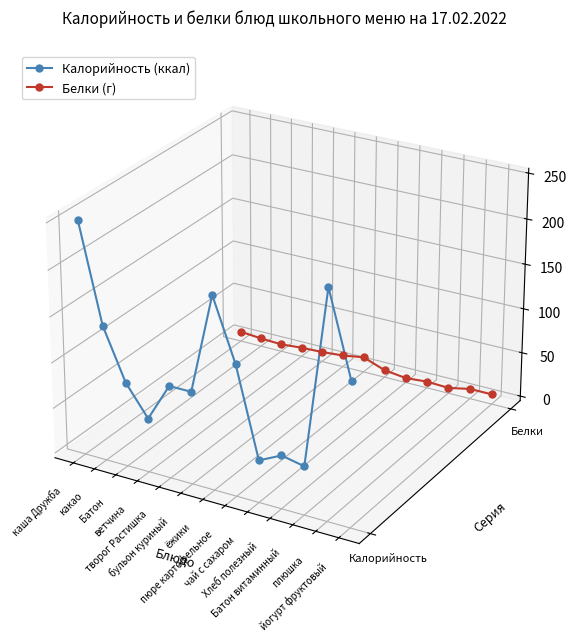

List the labels in order of Калорийность (ккал) value, smallest first.

Батон витаминный, чай с сахаром, Хлеб полезный, ветчина, бульон куриный, творог Растишка, Батон, йогурт фруктовый, пюре картофельное, какао, ёжики, плюшка, каша Дружба